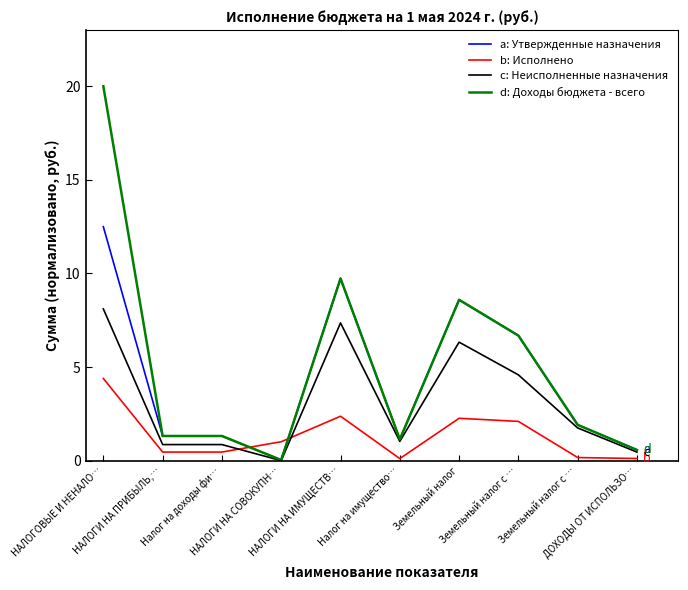

Does the chart have visible grid lines?

No